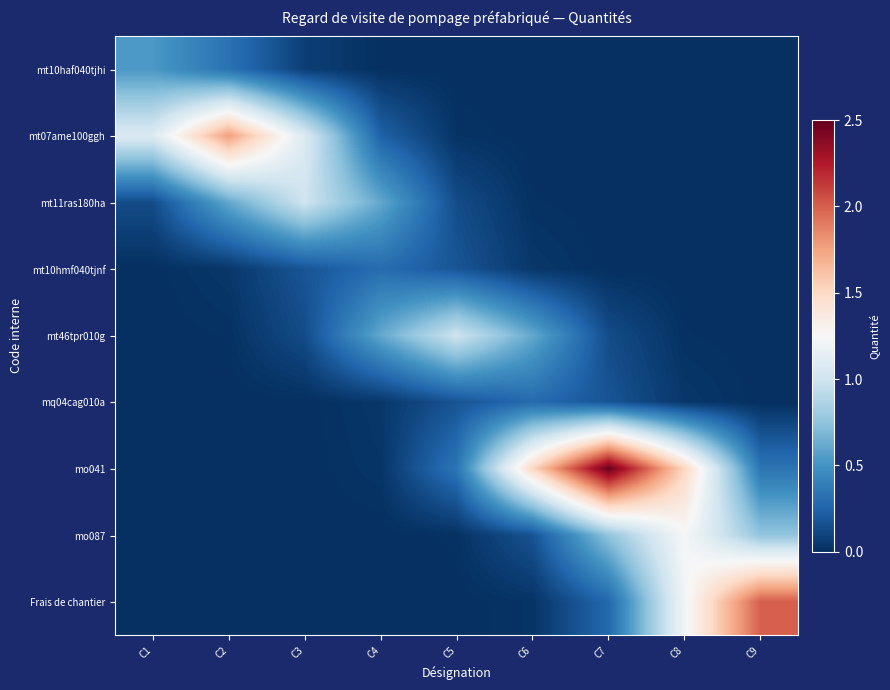

Reading right to left, extract all data points from this chart.

mt10haf040tjhi: C9=0.0	C8=0.0	C7=0.0	C6=0.0	C5=0.0	C4=0.0	C3=0.1	C2=0.3	C1=0.5
mt07ame100ggh: C9=0.0	C8=0.0	C7=0.0	C6=0.0	C5=0.0	C4=0.2	C3=1.1	C2=1.8	C1=1.1
mt11ras180ha: C9=0.0	C8=0.0	C7=0.0	C6=0.0	C5=0.1	C4=0.6	C3=1.0	C2=0.6	C1=0.1
mt10hmf040tjnf: C9=0.0	C8=0.0	C7=0.0	C6=0.0	C5=0.2	C4=0.3	C3=0.2	C2=0.0	C1=0.0
mt46tpr010g: C9=0.0	C8=0.0	C7=0.1	C6=0.6	C5=1.0	C4=0.6	C3=0.1	C2=0.0	C1=0.0
mq04cag010a: C9=0.0	C8=0.0	C7=0.2	C6=0.3	C5=0.2	C4=0.0	C3=0.0	C2=0.0	C1=0.0
mo041: C9=0.3	C8=1.5	C7=2.5	C6=1.5	C5=0.3	C4=0.0	C3=0.0	C2=0.0	C1=0.0
mo087: C9=0.8	C8=1.2	C7=0.8	C6=0.2	C5=0.0	C4=0.0	C3=0.0	C2=0.0	C1=0.0
Frais de chantier: C9=2.0	C8=1.2	C7=0.3	C6=0.0	C5=0.0	C4=0.0	C3=0.0	C2=0.0	C1=0.0